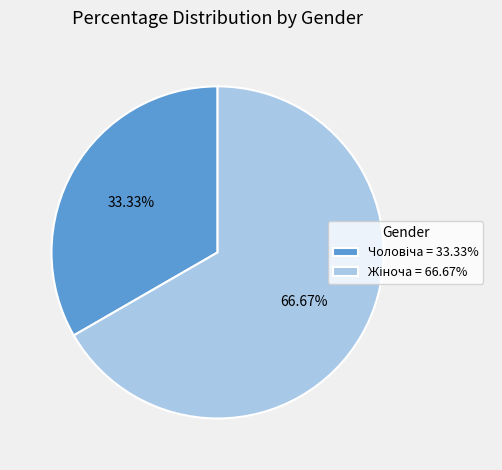

Does any single category account for the majority?

Yes